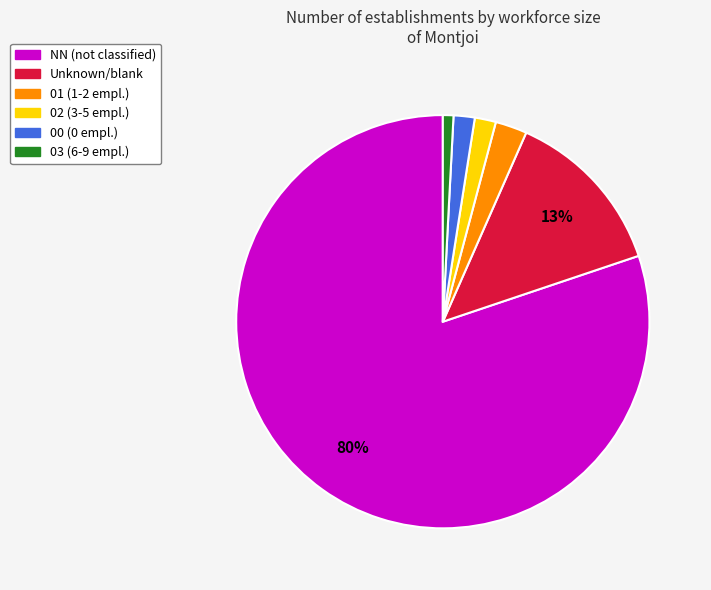

To the nearest percent, what is the average slice percentage?

17%